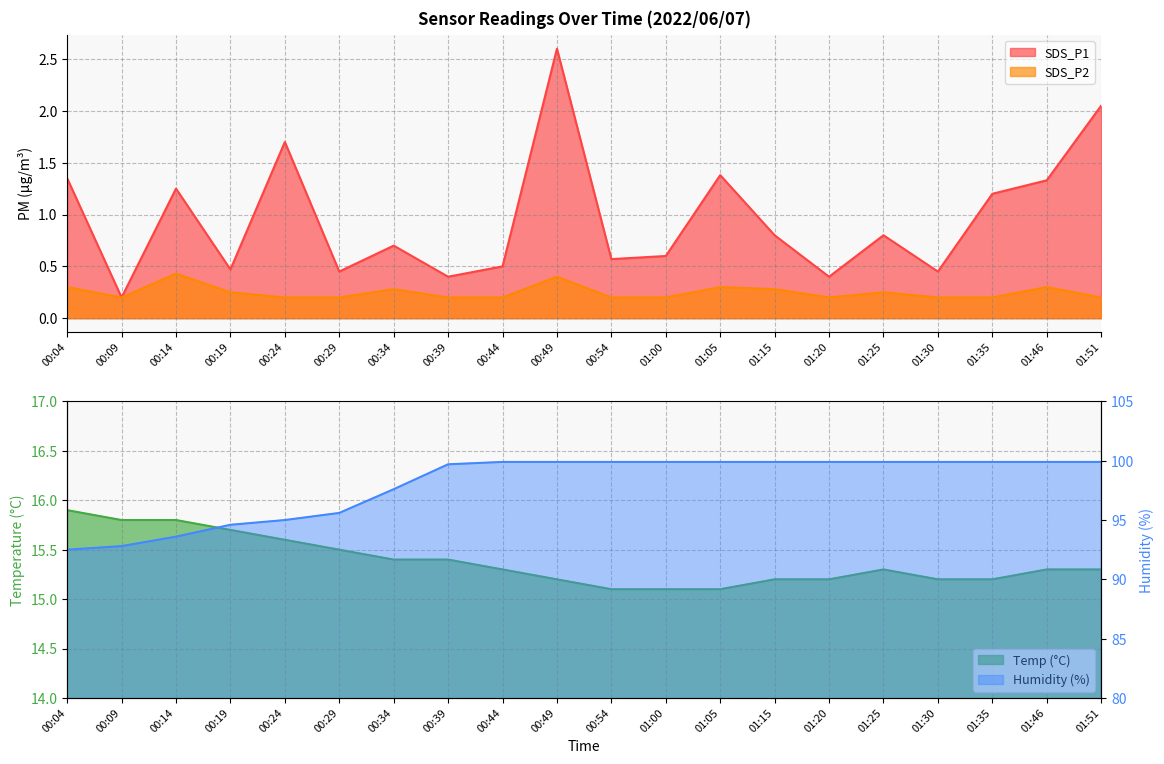

The Humidity series shows 97.6 at 00:34. True or false?

True